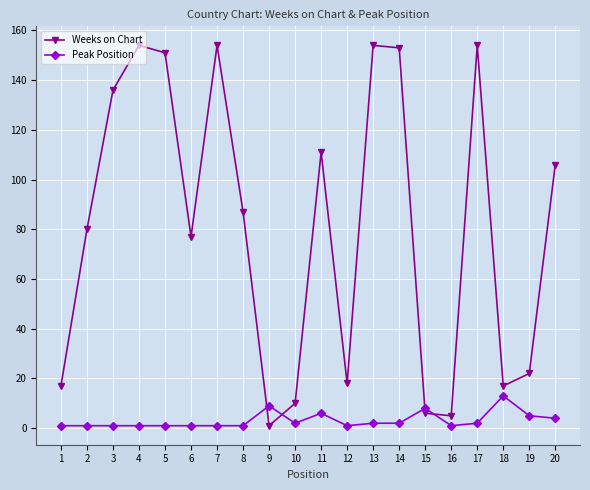

How many lines are shown in the chart?

2